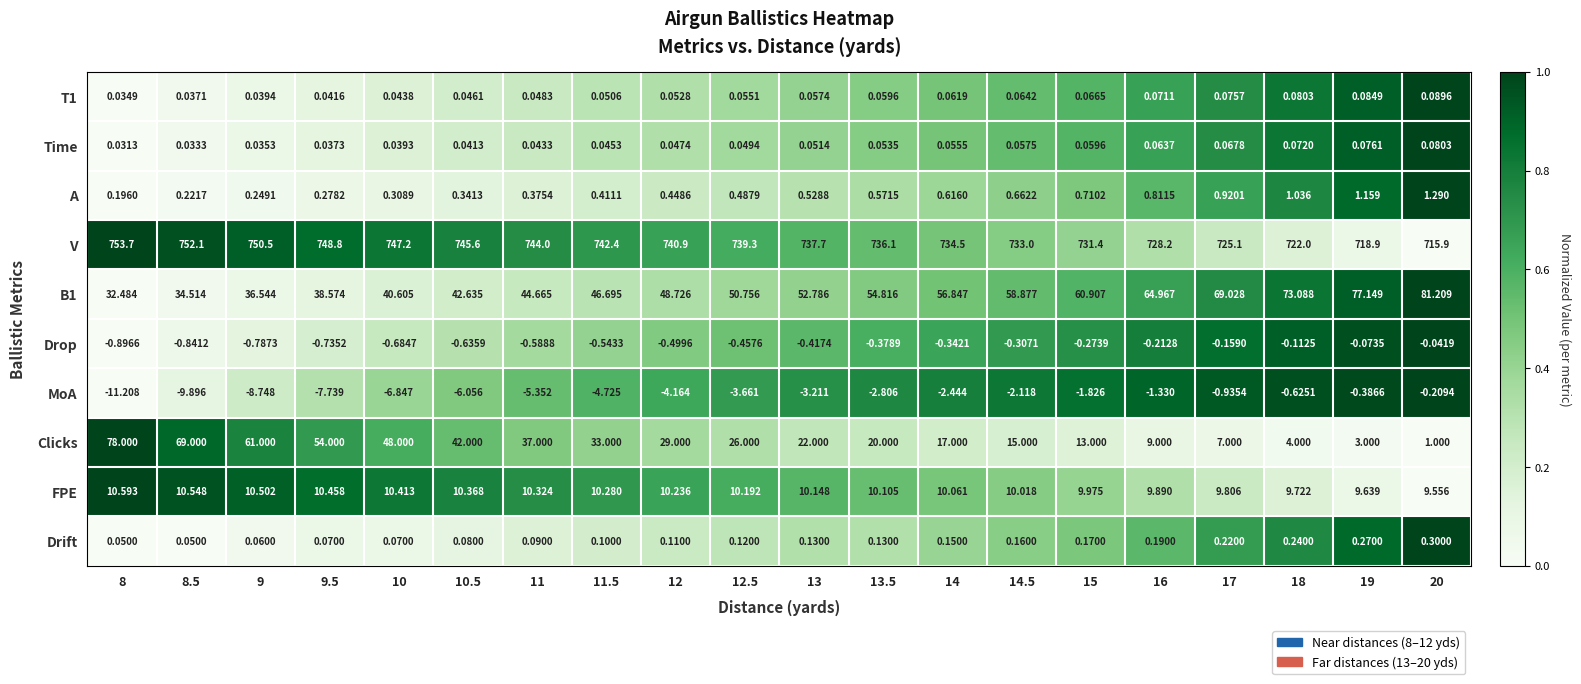

How many data points in MoA are above -3?

9